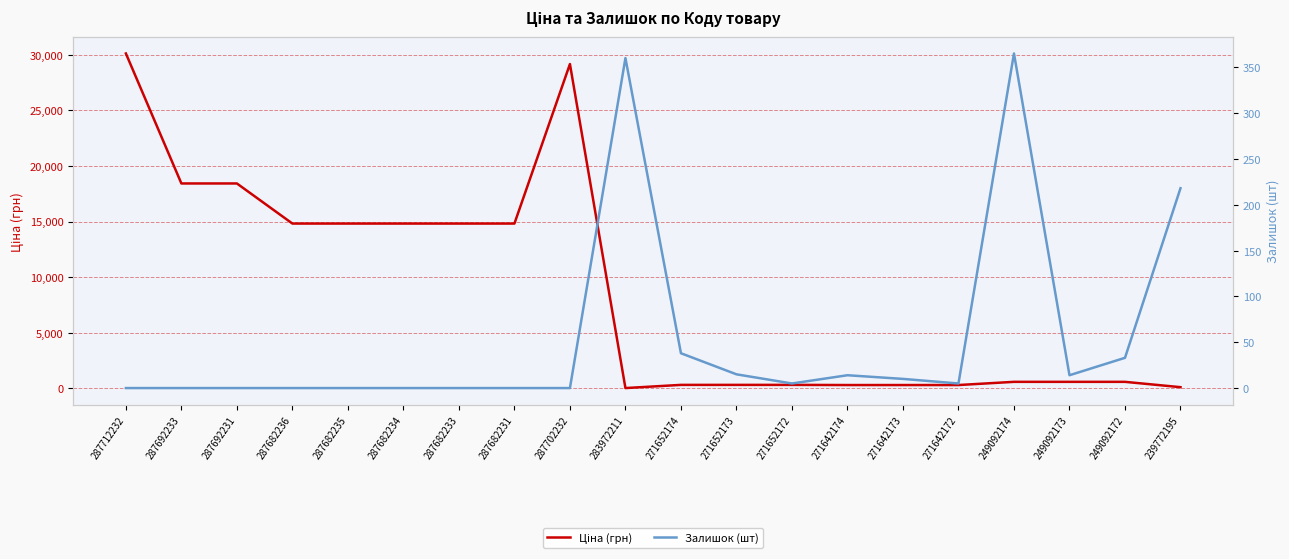

What is the total value across all series at 239772195?

329.8